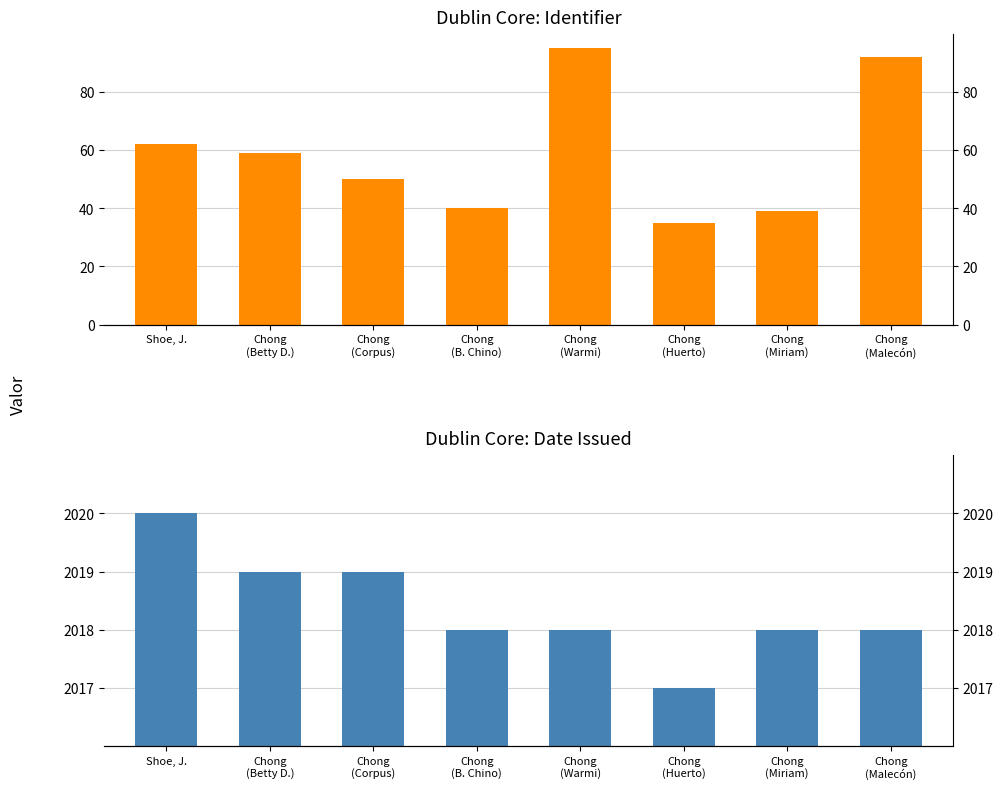

What is the label of the 3rd bar from the left?

Chong
(Corpus)